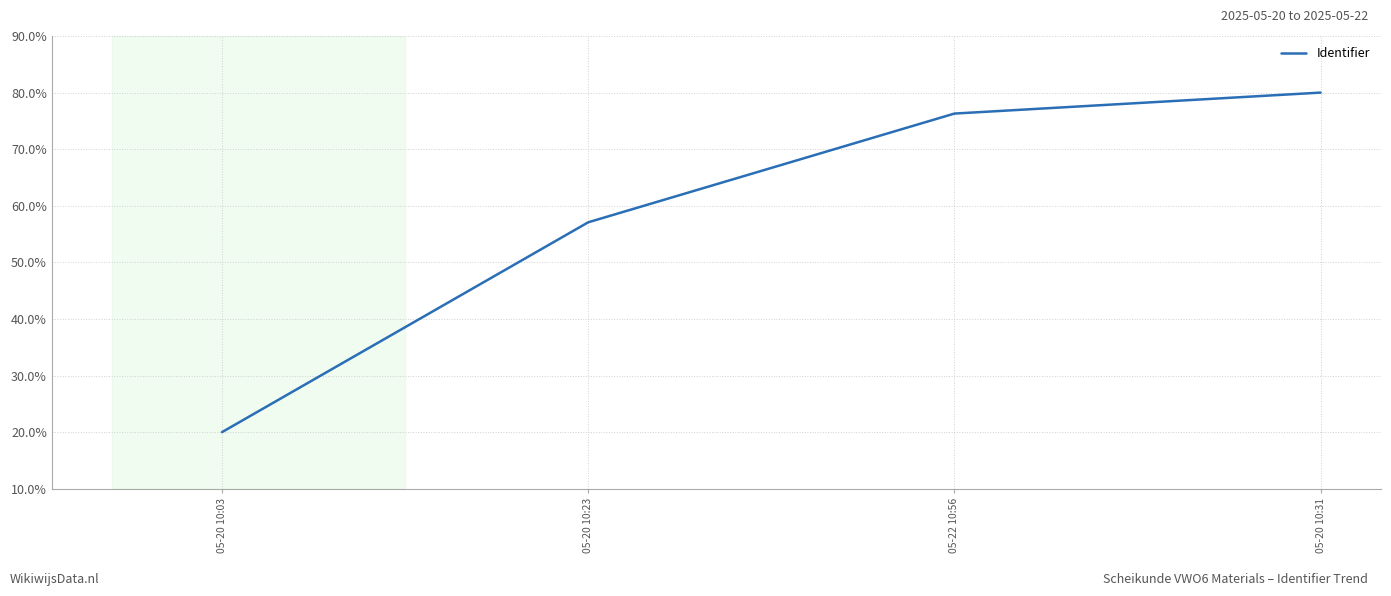

At which label is the value closest to 50?

05-20 10:23